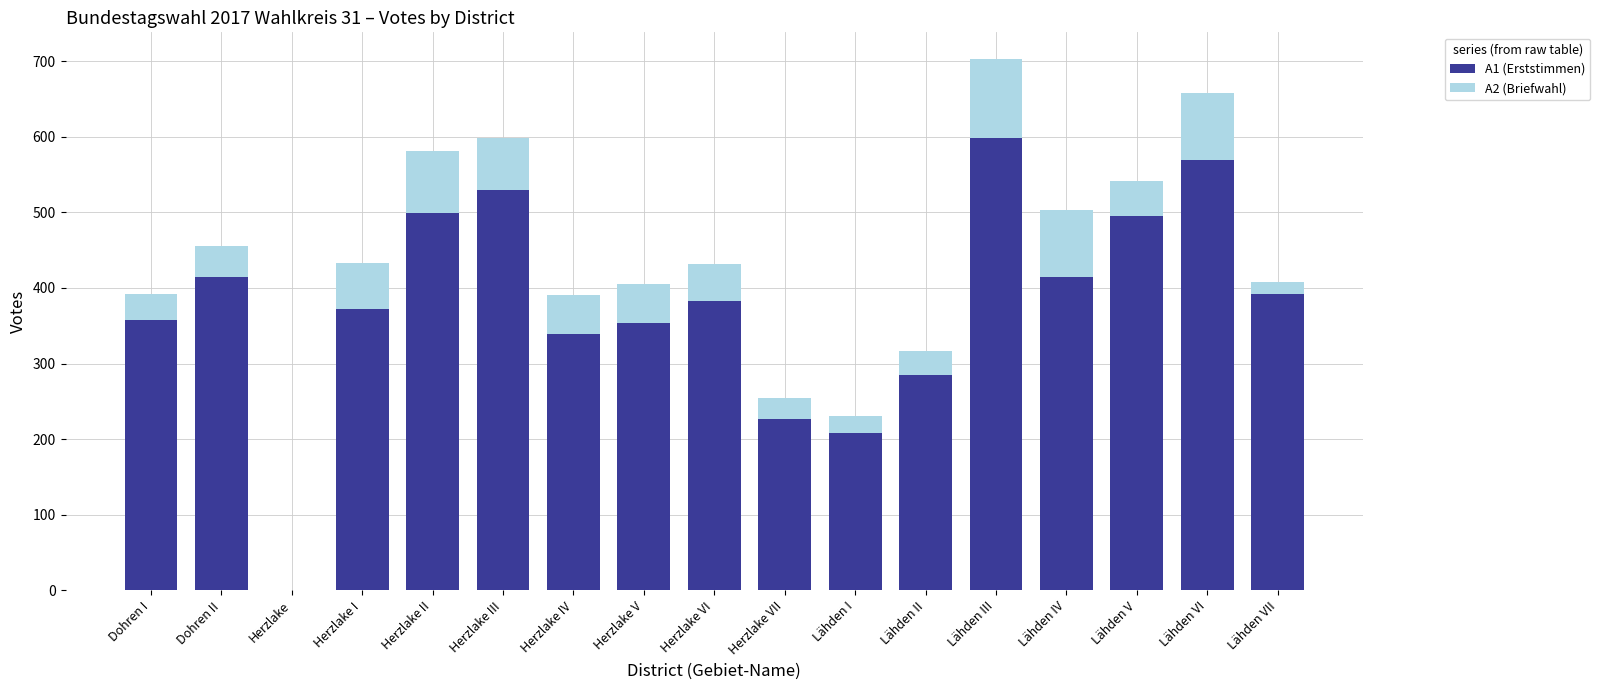

What is the total value across all series at Herzlake II?

581